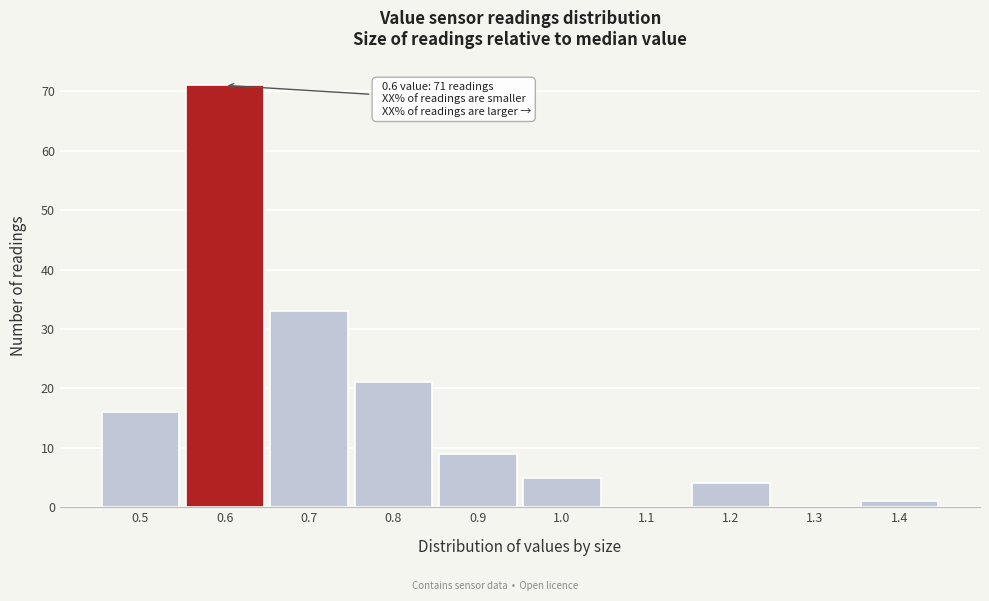

Which range on the x-axis has the tallest bar?

0.55 to 0.65